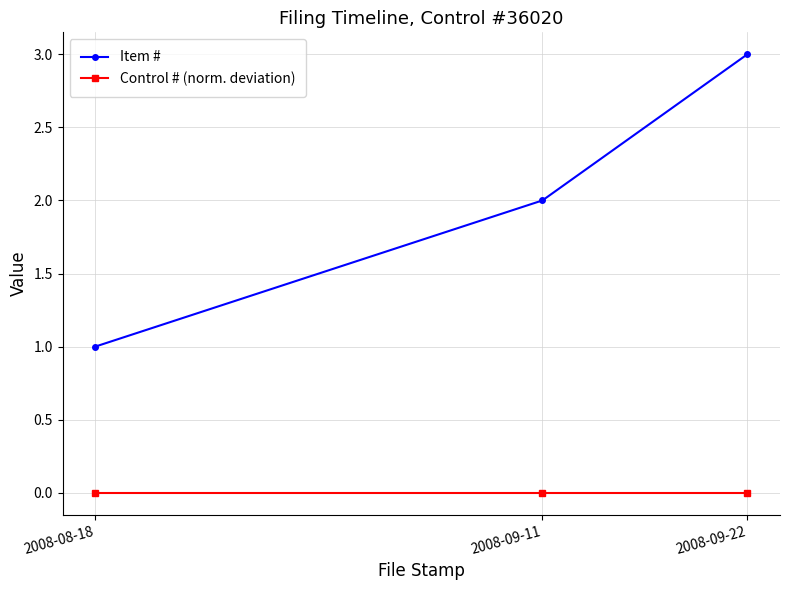

Reading left to right, extract all data points from this chart.

Item #: 2008-08-18=1	2008-09-11=2	2008-09-22=3
Control # (norm. deviation): 2008-08-18=0	2008-09-11=0	2008-09-22=0